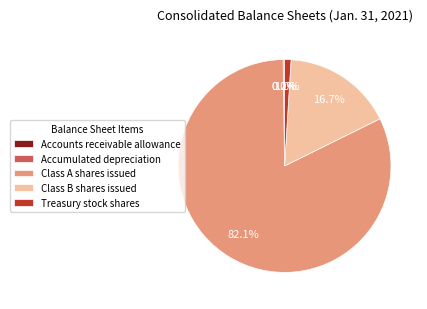

The Class A shares issued slice represents 82% of the pie. True or false?

True